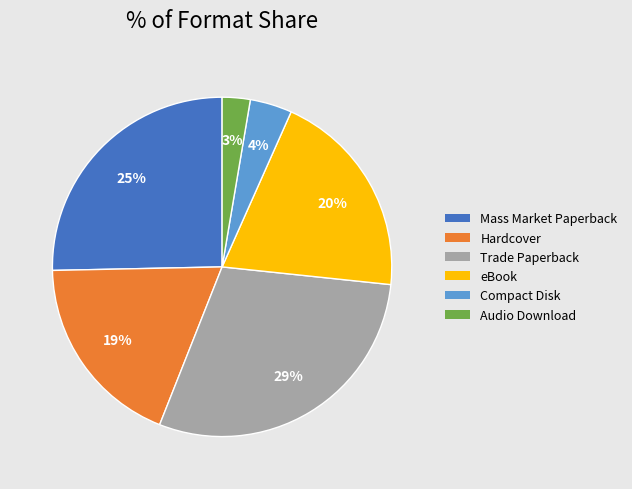

Between eBook and Mass Market Paperback, which is larger?

Mass Market Paperback